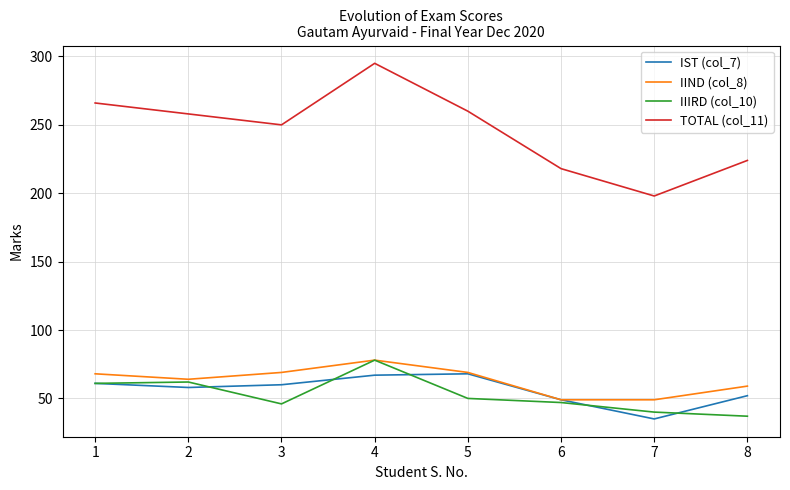

True or false: TOTAL (col_11) has a value of 313 at 7.

False